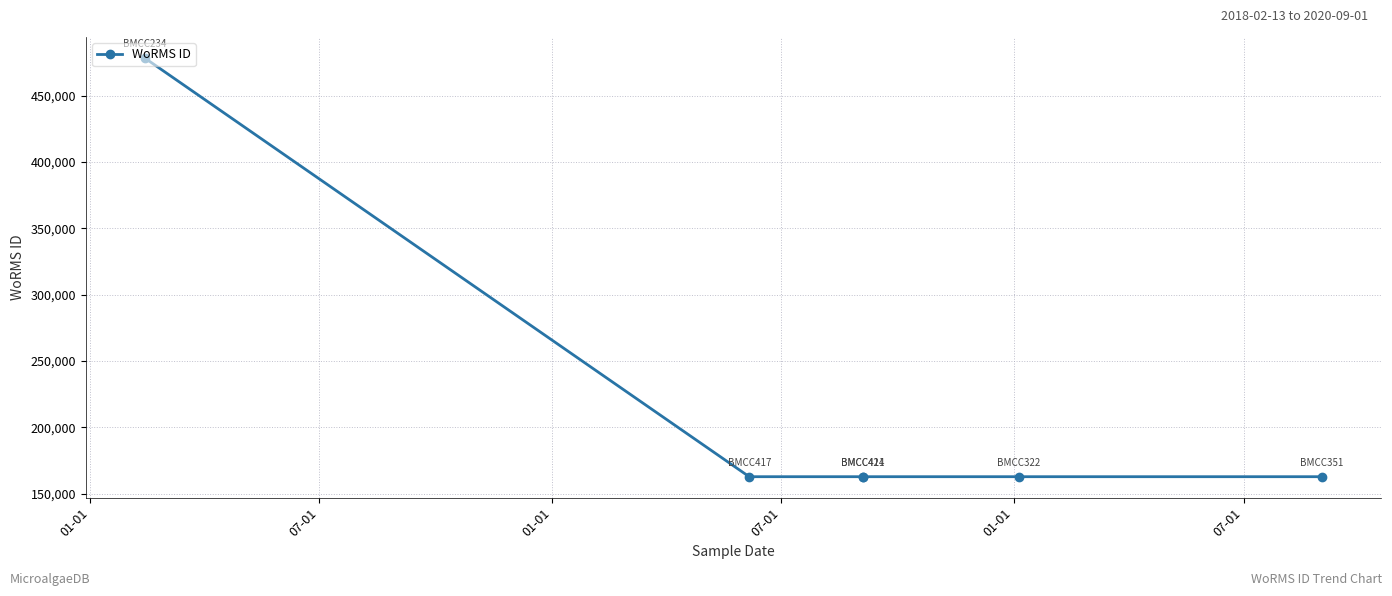

At which label is the value closest to 320642?

07-01